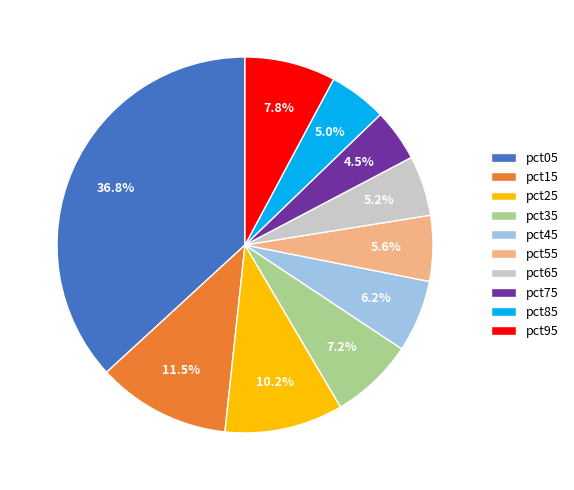

Which category has the biggest portion of the pie?

pct05